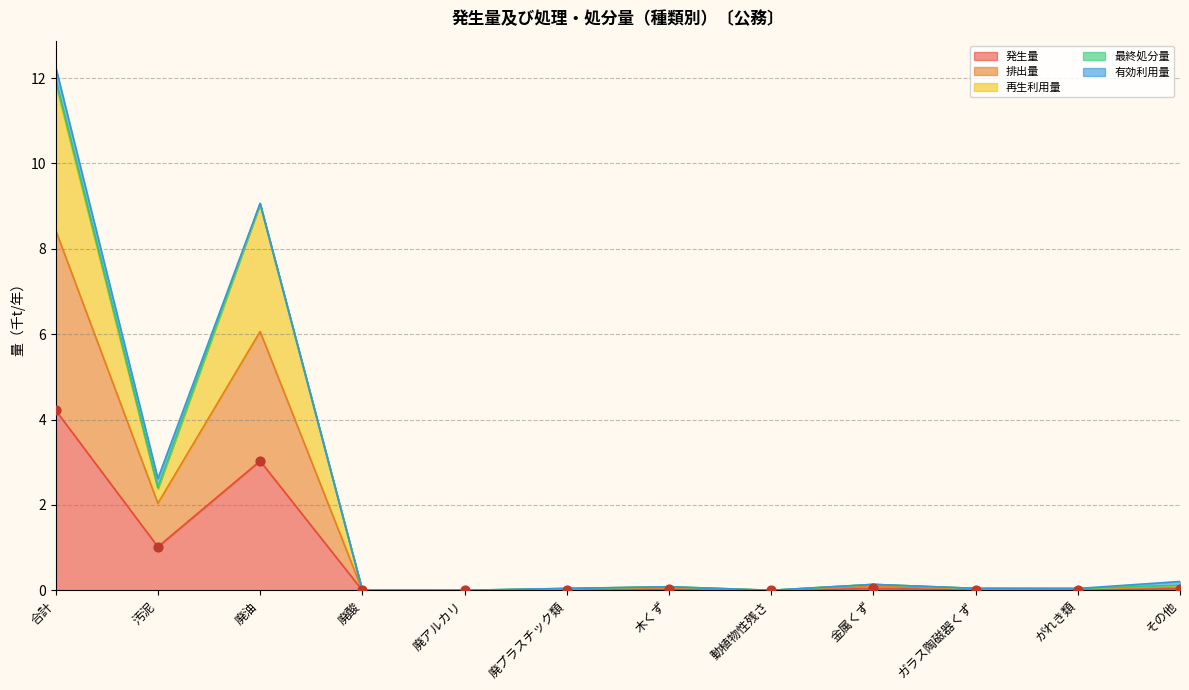

At how many categories does at least one series exceed 5?

2